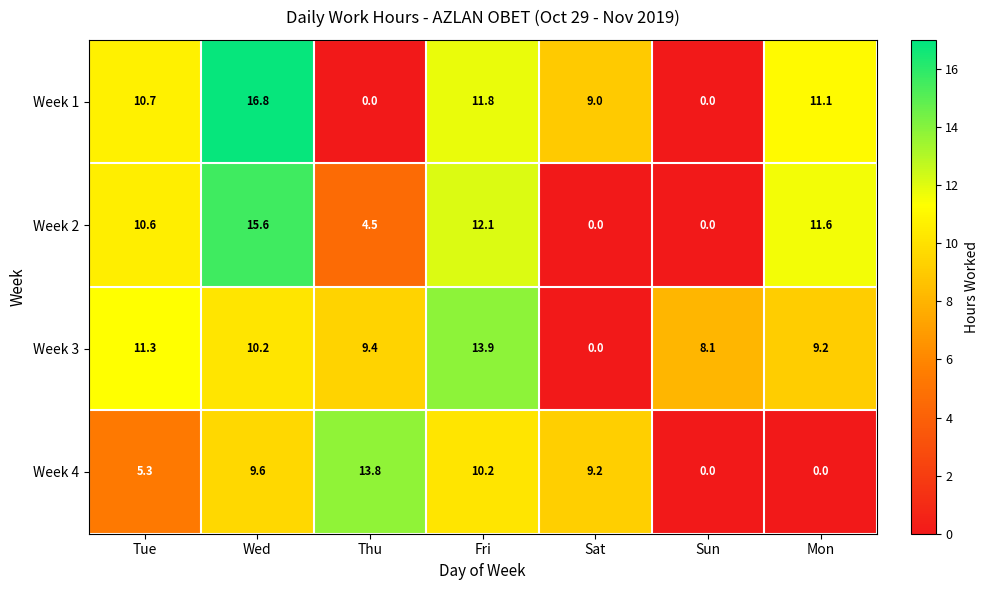

At which category is the sum across all series the highest?

Wed